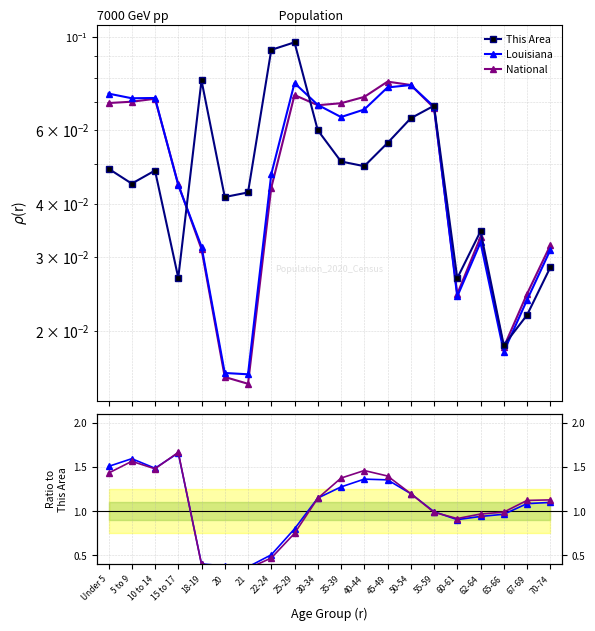

At which label is Louisiana / This Area closest to 1?

55-59